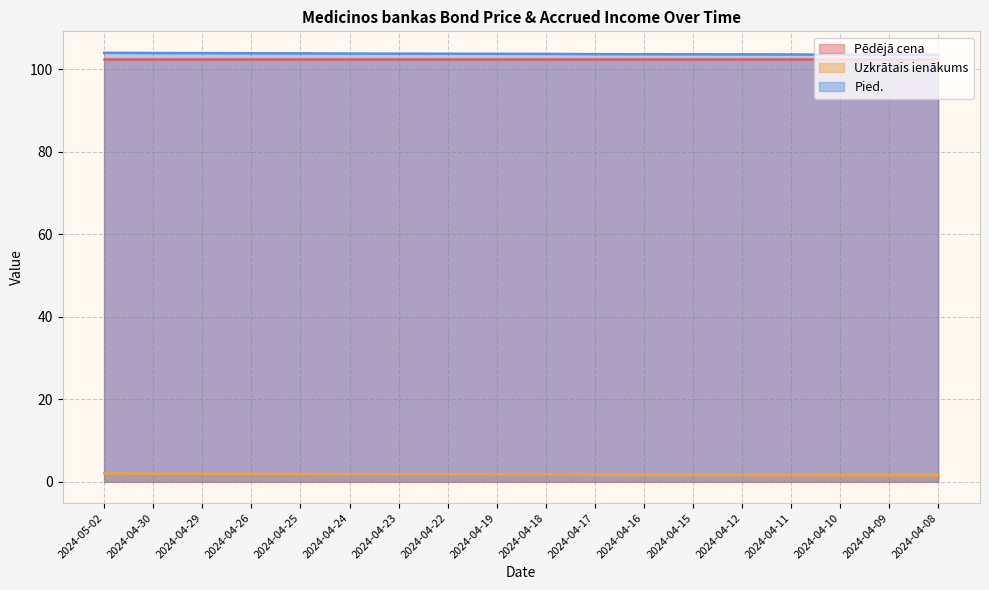

Rank the categories by Uzkrātais ienākums value from lowest to highest.

2024-04-08, 2024-04-09, 2024-04-10, 2024-04-11, 2024-04-12, 2024-04-15, 2024-04-16, 2024-04-17, 2024-04-18, 2024-04-19, 2024-04-22, 2024-04-23, 2024-04-24, 2024-04-25, 2024-04-26, 2024-04-29, 2024-04-30, 2024-05-02